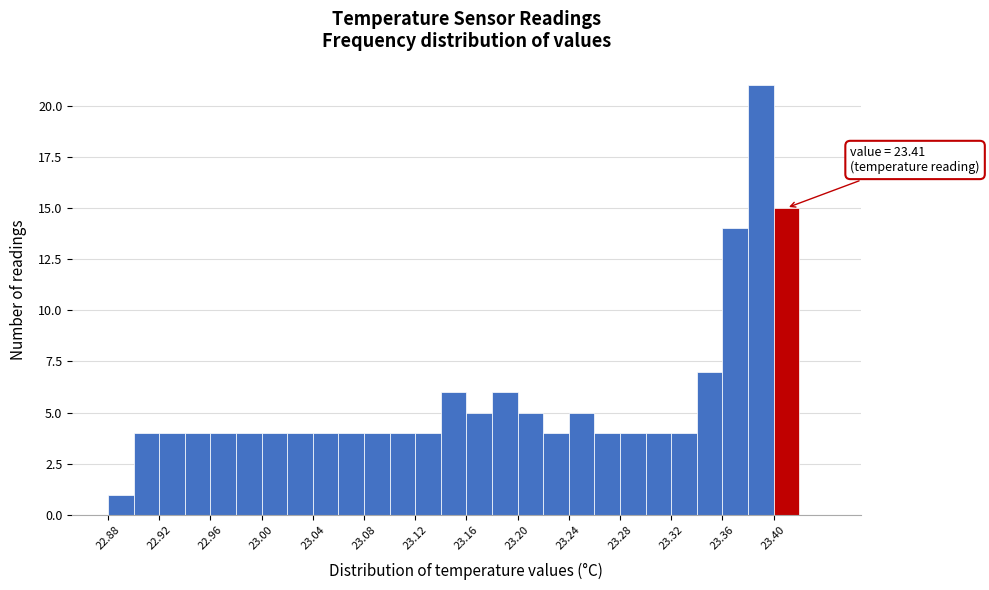

Over which range of the x-axis is the bar tallest?

23.38 to 23.40